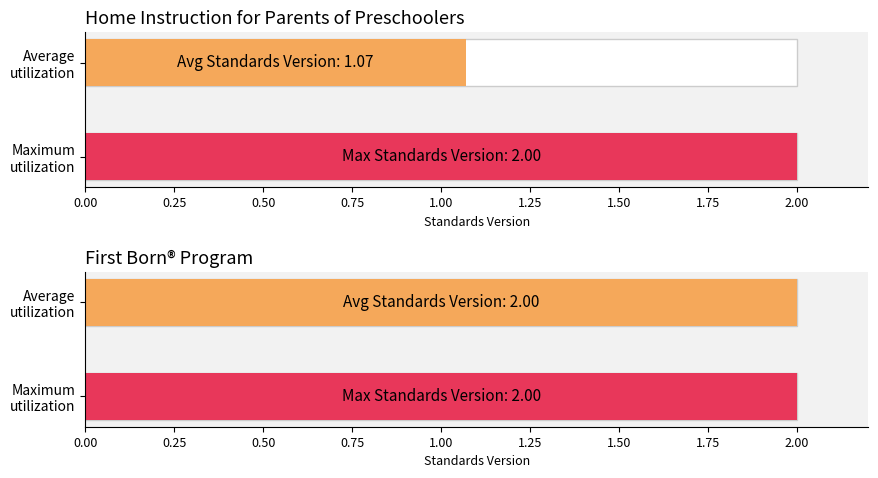

At how many categories does at least one series exceed 1?

2